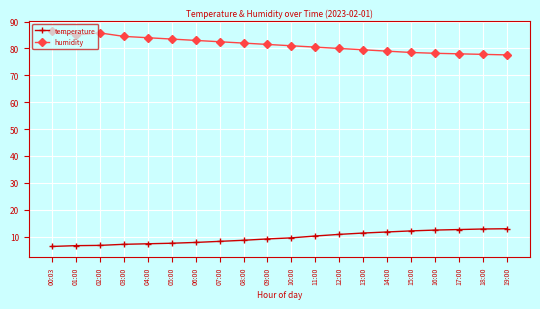

How many distinct data groups are displayed?

2